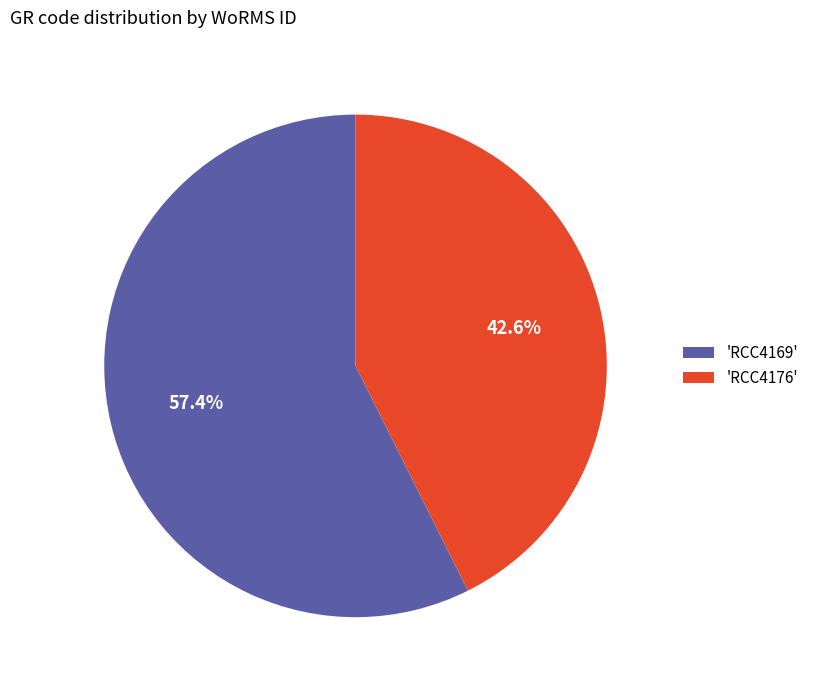

What is the largest slice in the pie chart?

'RCC4169'